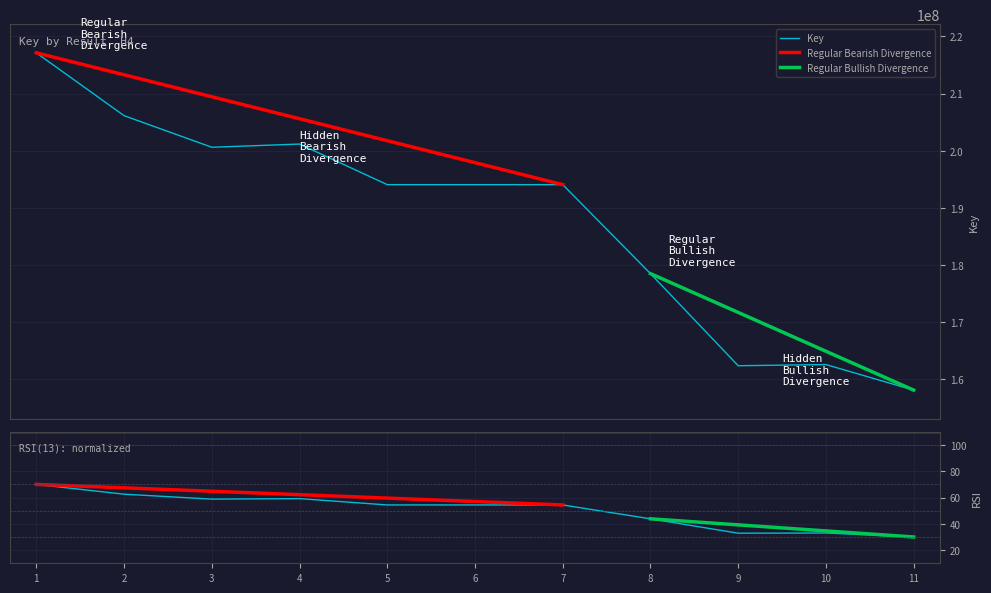

Is it true that the value at 10 is 290861280?

False